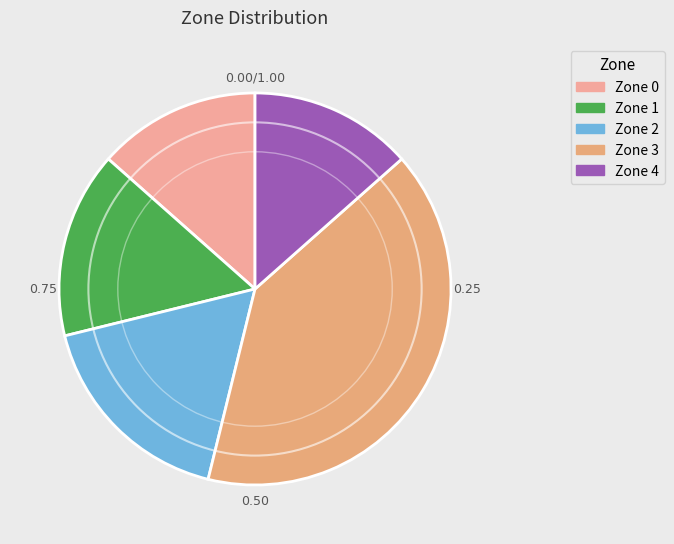

What percentage do Zone 0 and Zone 1 together represent?

28.8%